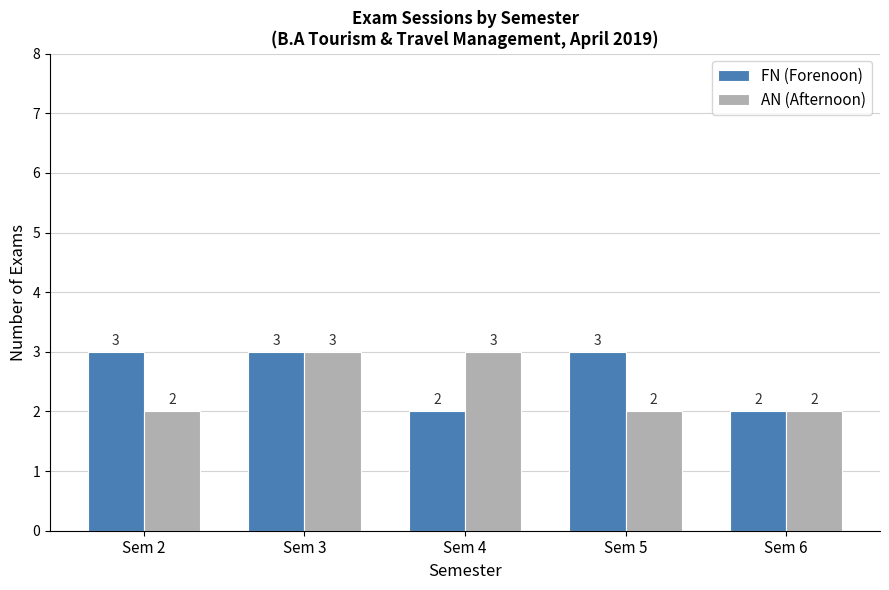

What is the total value across all series at Sem 5?

5